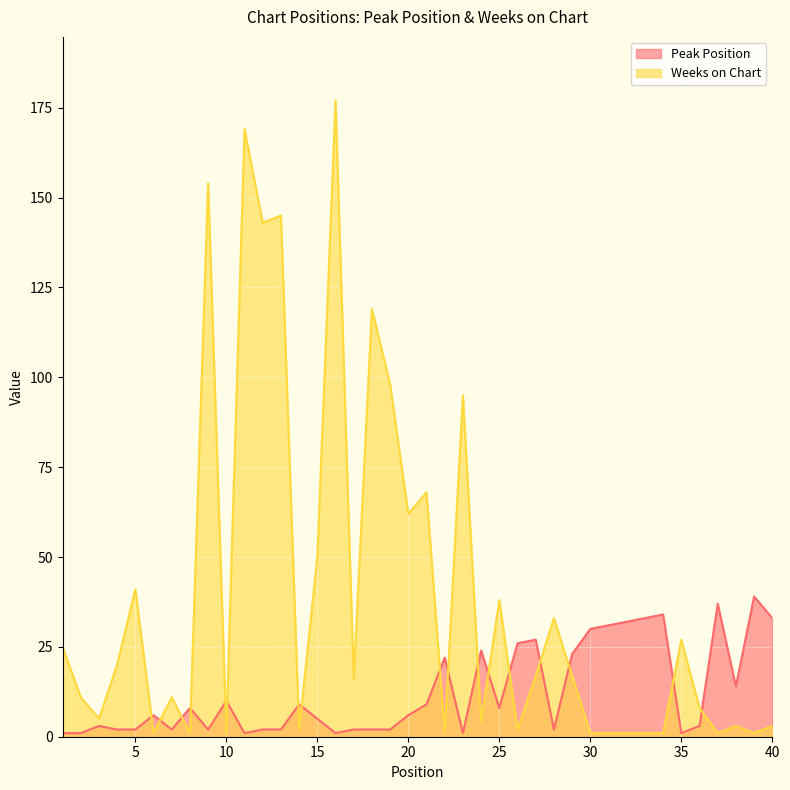

Where is the first local minimum for Peak Position?

7